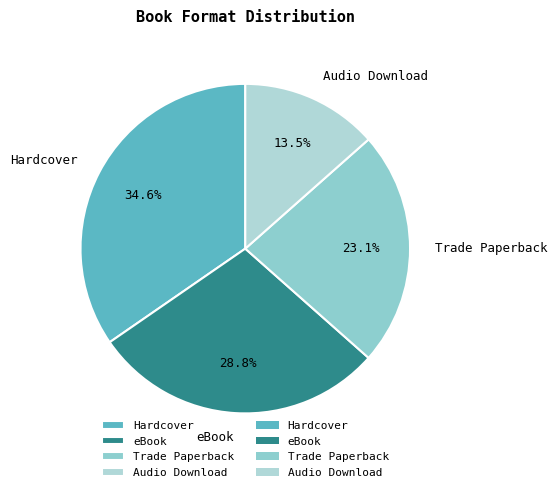

The eBook slice represents 37% of the pie. True or false?

False